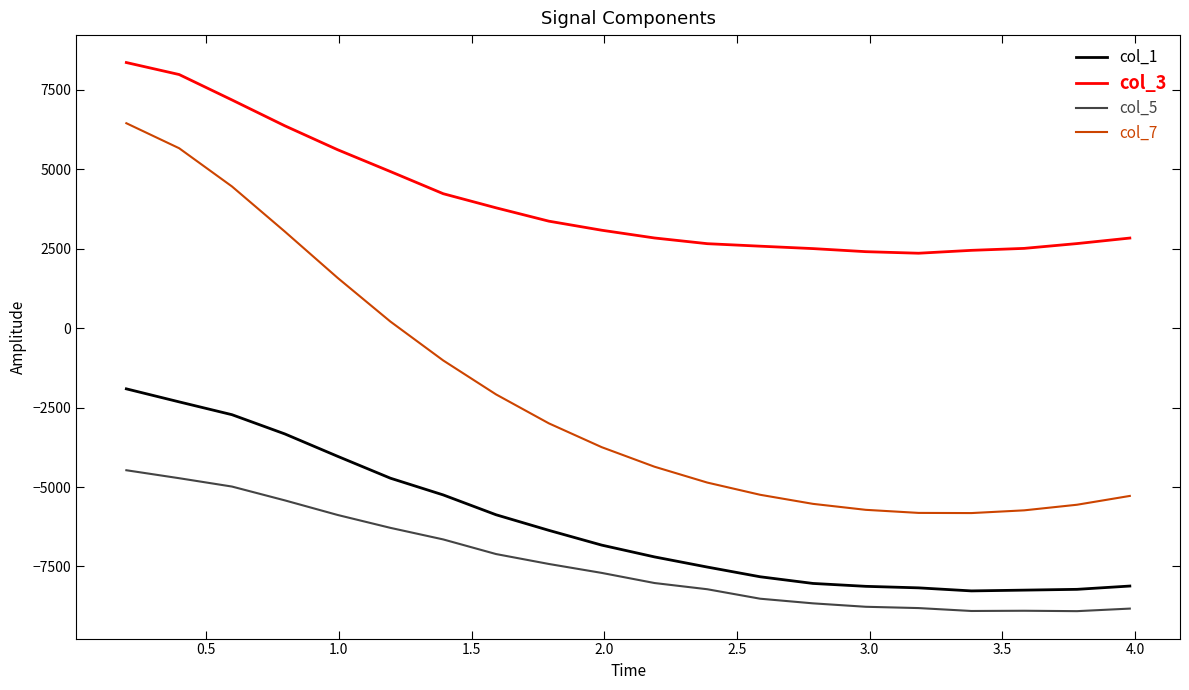

How many lines are shown in the chart?

4